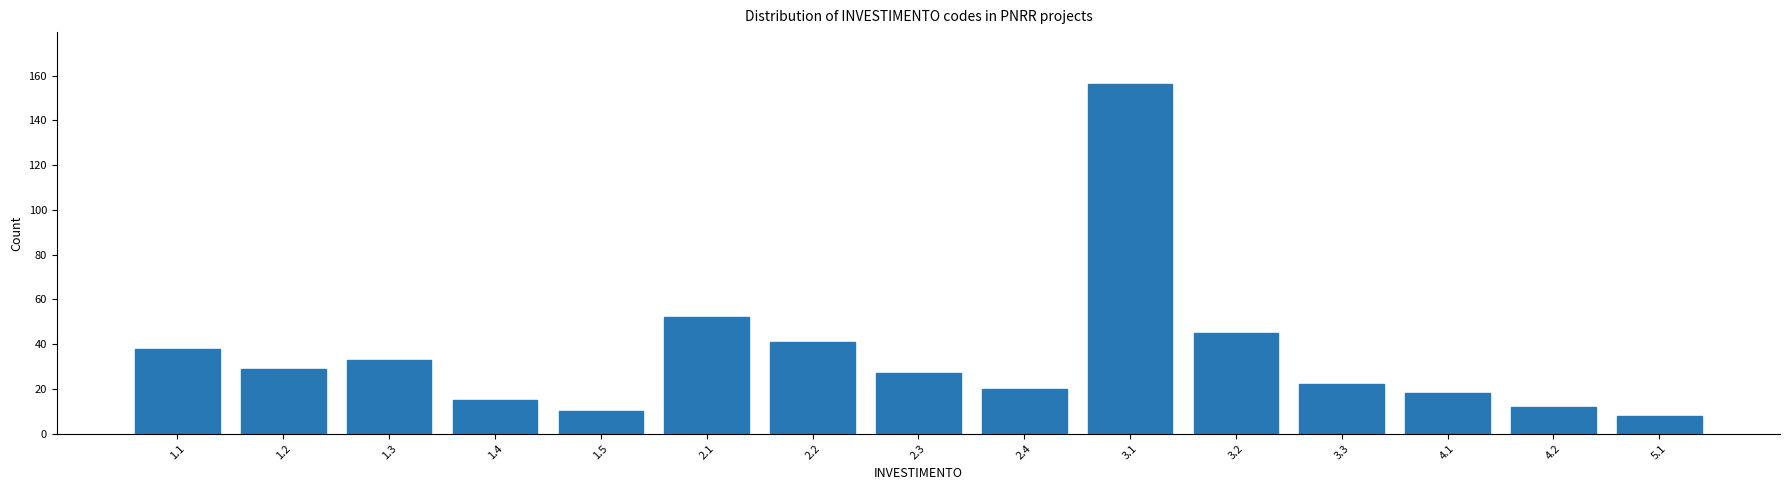

Reading left to right, transcribe all the data shown in this chart.

38	29	33	15	10	52	41	27	20	156	45	22	18	12	8